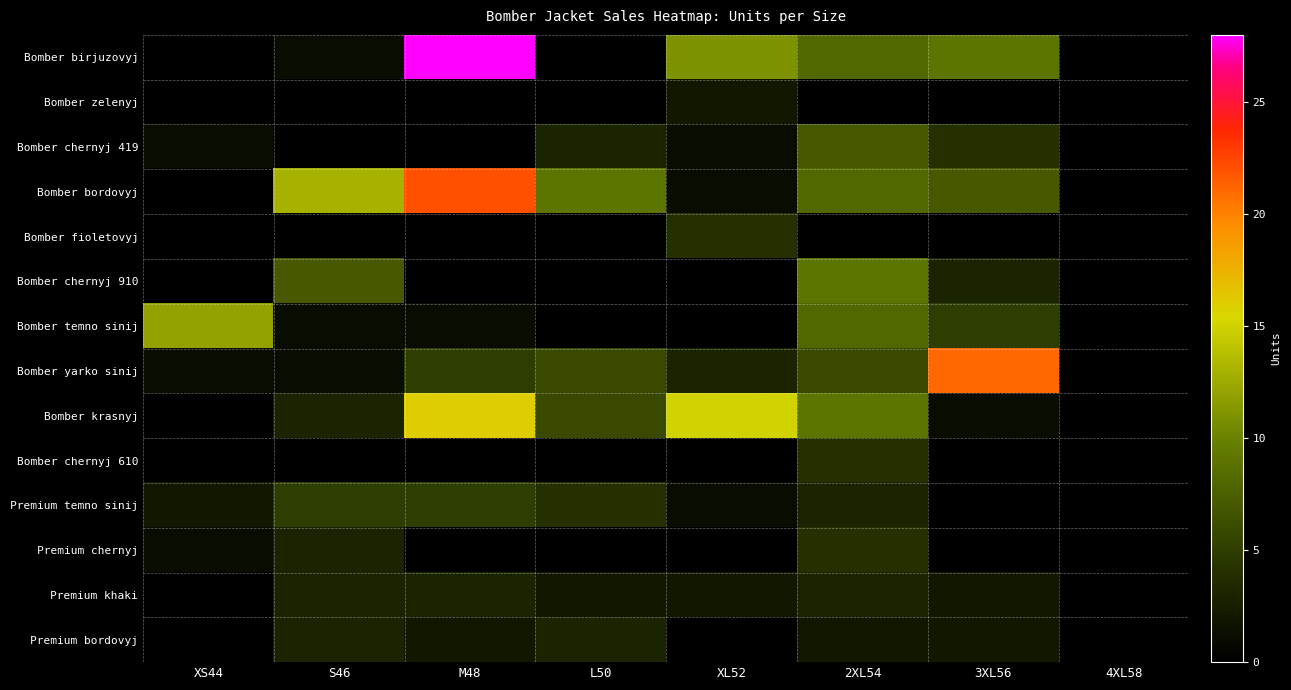

Which series has the largest range (max minus min)?

Bomber birjuzovyj